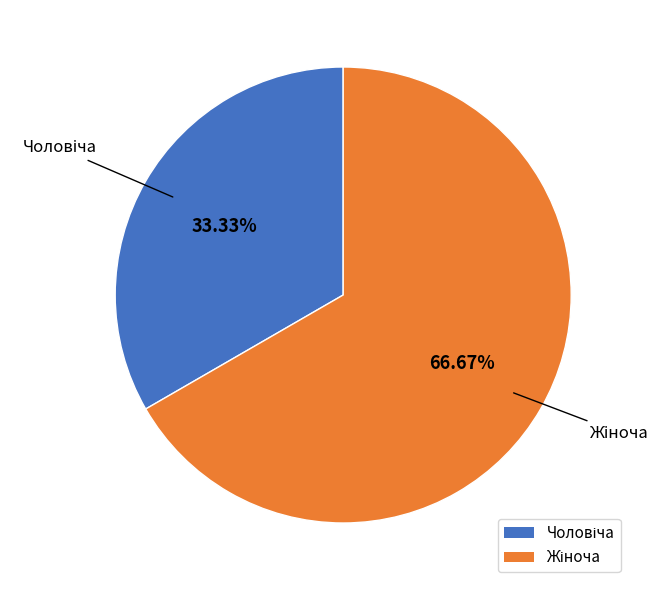

Does any single category account for the majority?

Yes